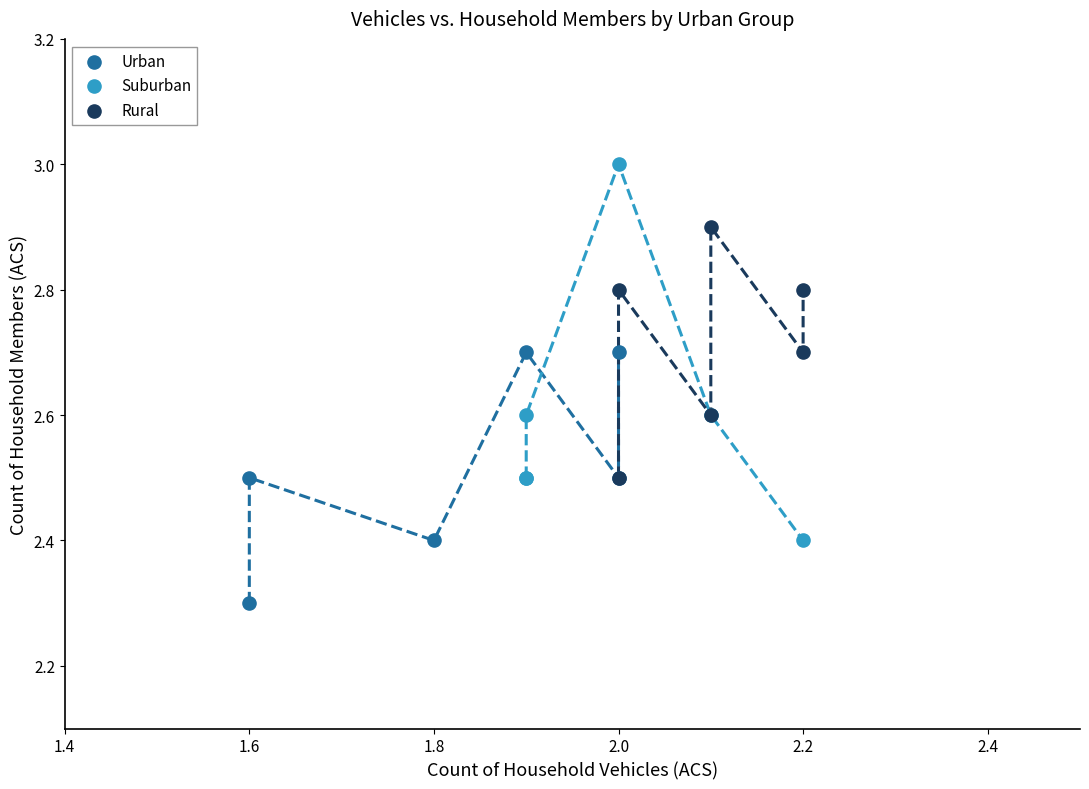

Which series has the widest spread of Y values?

Suburban